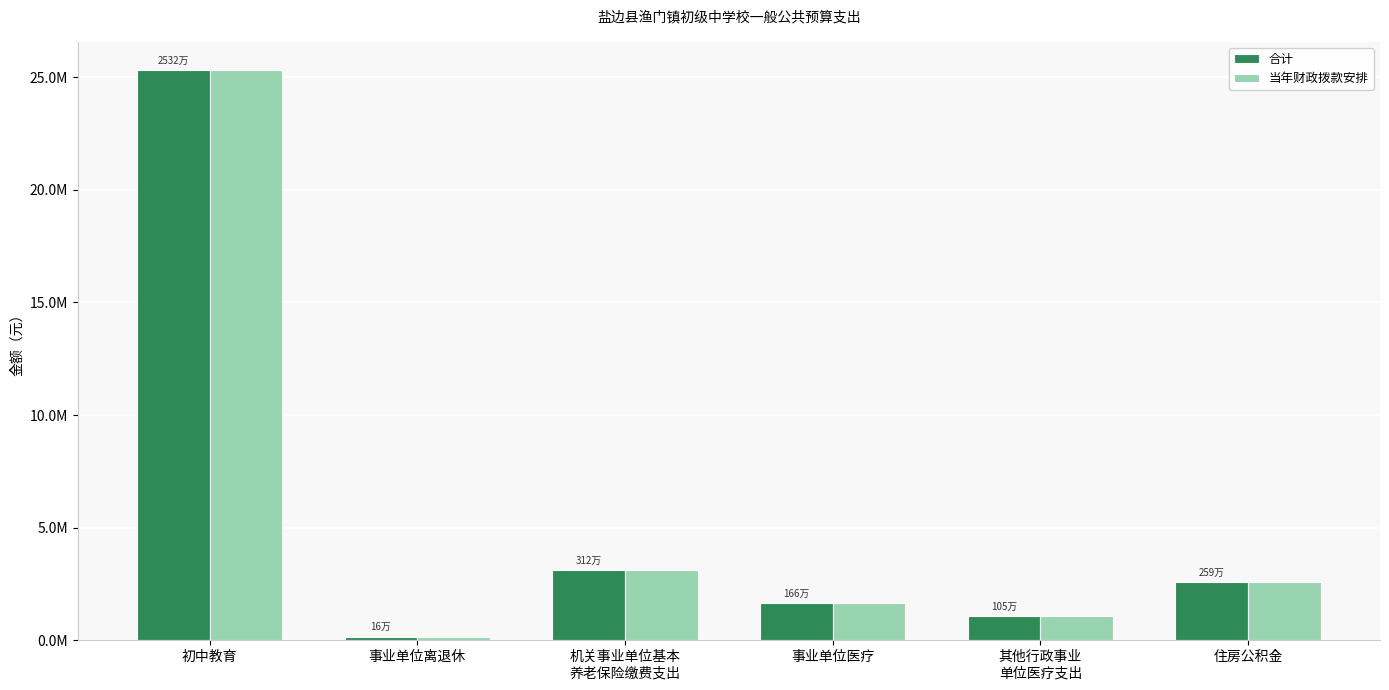

What are all the series names shown in the legend?

合计, 当年财政拨款安排